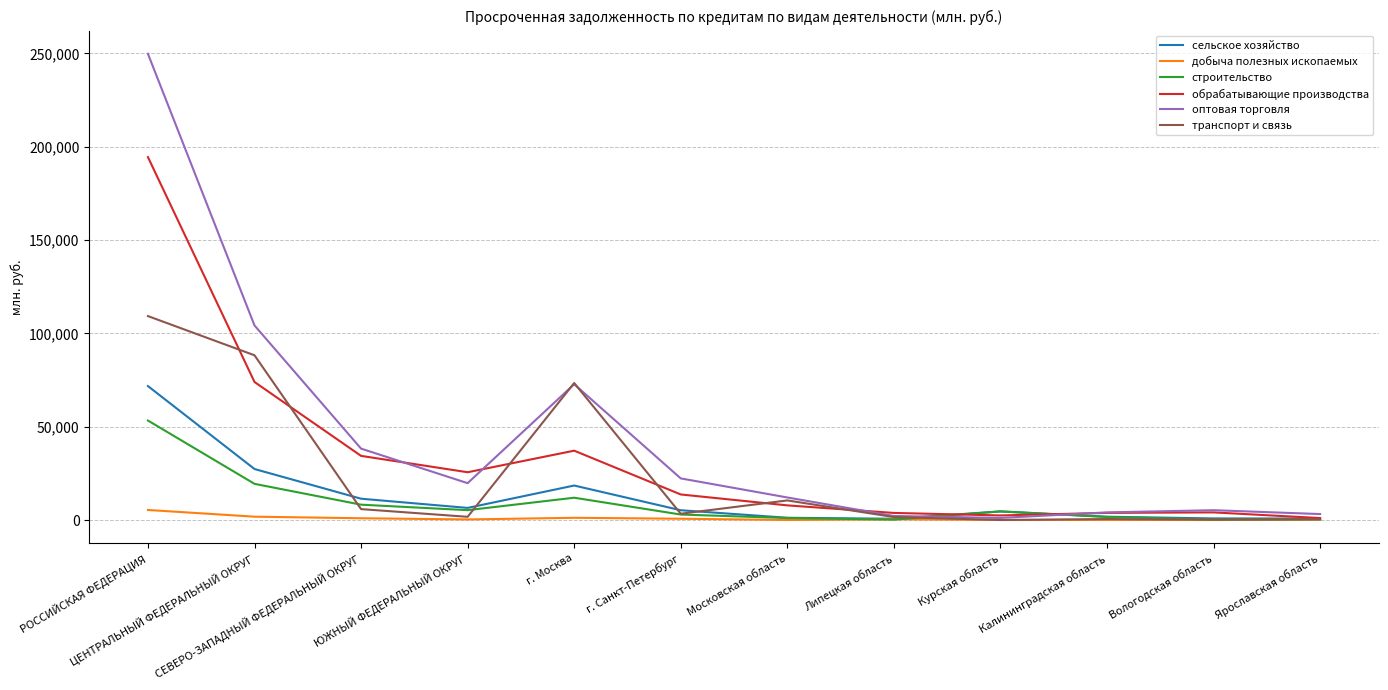

At which label is обрабатывающие производства closest to 97729?

ЦЕНТРАЛЬНЫЙ ФЕДЕРАЛЬНЫЙ ОКРУГ